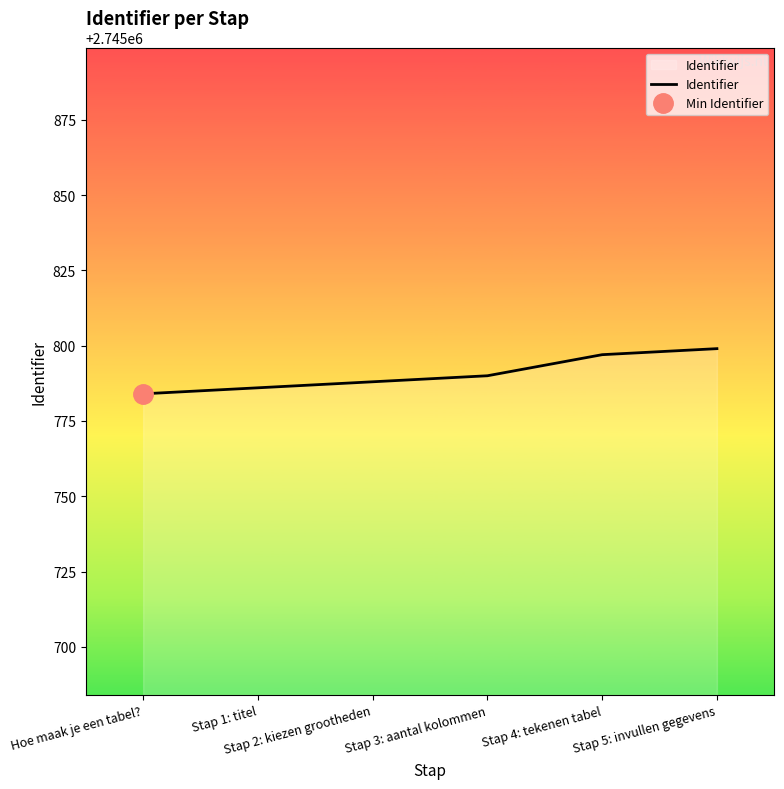

What is the minimum value shown in the chart?

2745784